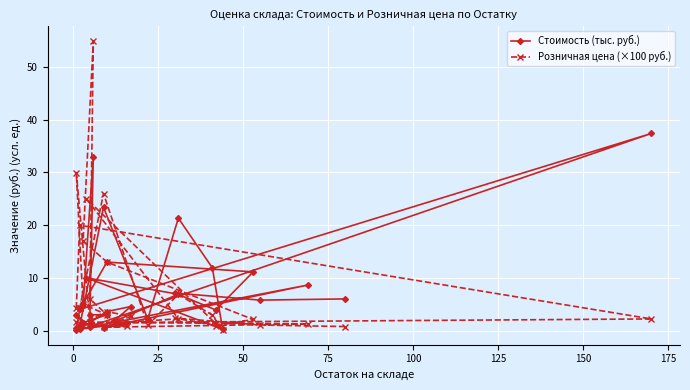

In Стоимость (тыс. руб.), how many points are lower than both neighbors (excluding endpoints)?

11